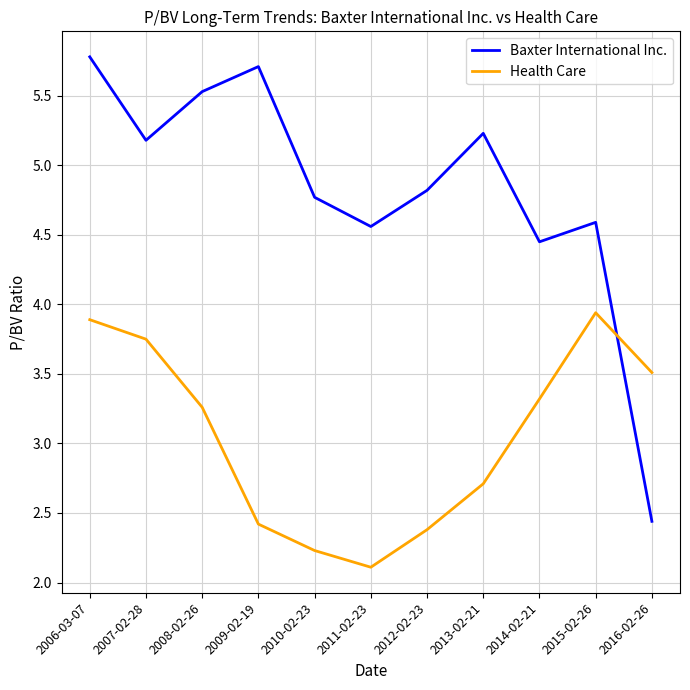

What is the approximate value of Baxter International Inc. at 2009-02-19?

5.7